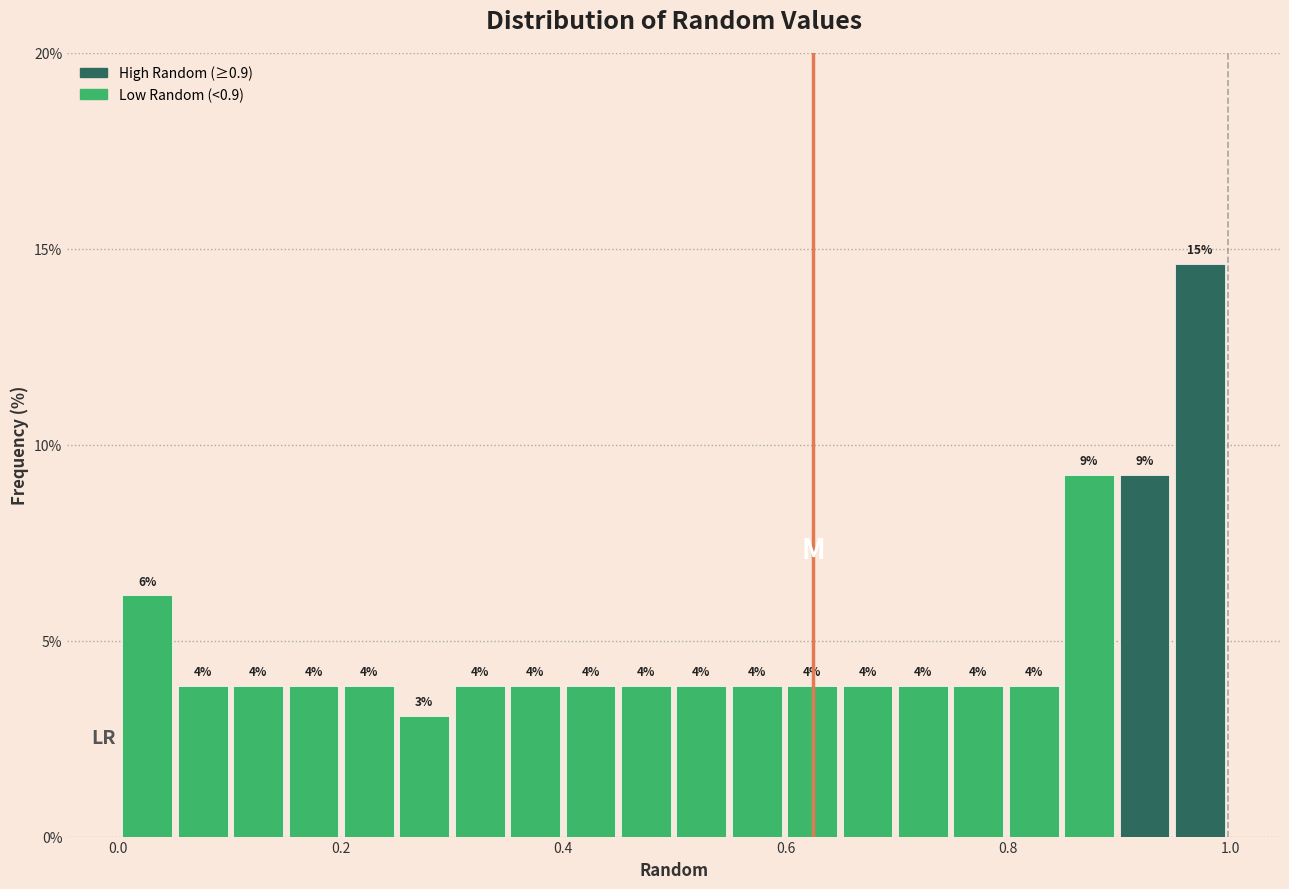

Read against the x-axis, roughly where is the centre of the tallest bar?

0.98